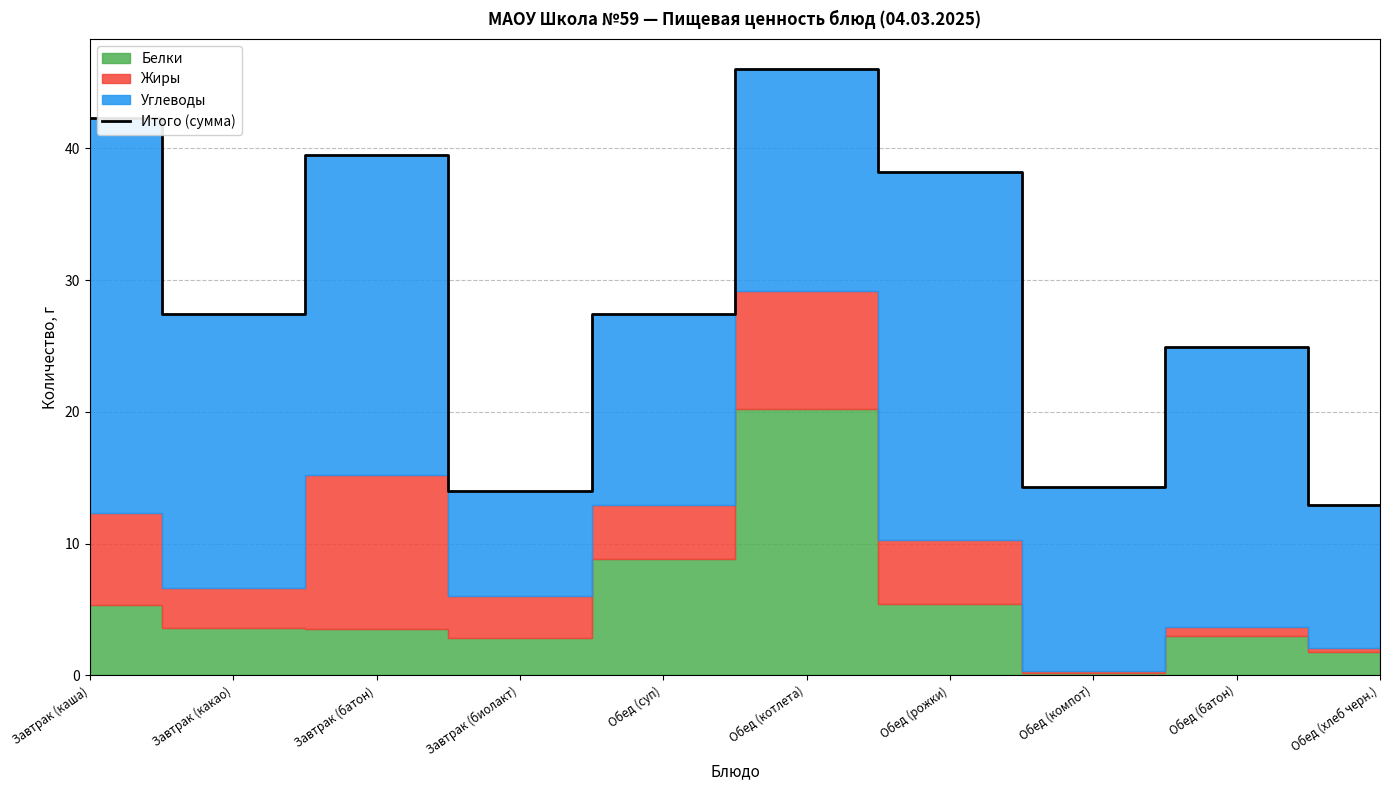

List the labels in order of value, largest first.

Обед (котлета), Завтрак (каша), Завтрак (батон), Обед (рожки), Завтрак (какао), Обед (суп), Обед (батон), Обед (компот), Завтрак (биолакт), Обед (хлеб черн.)